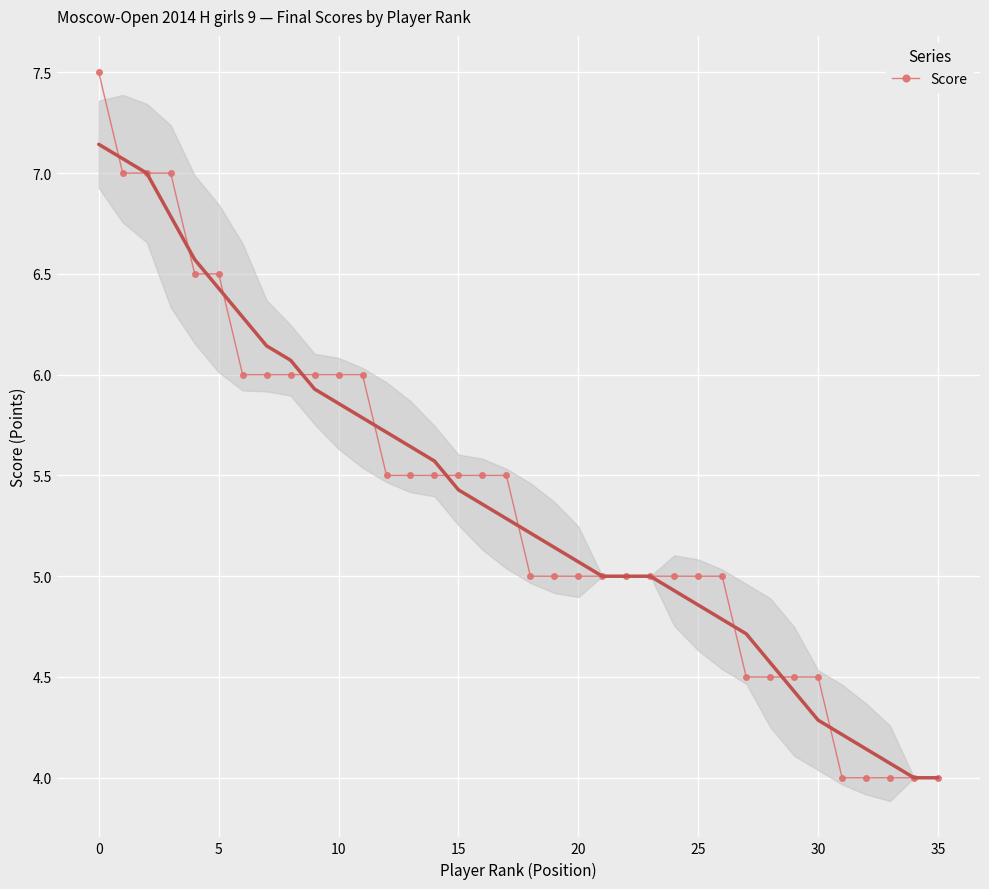

Reading left to right, list all the values displayed in this chart.

7.5	7.0	7.0	7.0	6.5	6.5	6.0	6.0	6.0	6.0	6.0	6.0	5.5	5.5	5.5	5.5	5.5	5.5	5.0	5.0	5.0	5.0	5.0	5.0	5.0	5.0	5.0	4.5	4.5	4.5	4.5	4.0	4.0	4.0	4.0	4.0